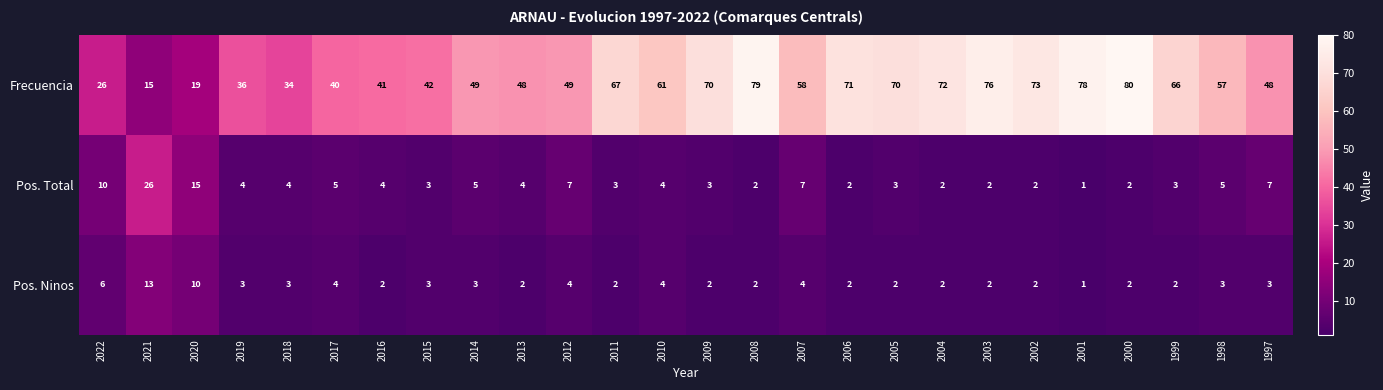

What is the sum of all Pos. Total values?

135